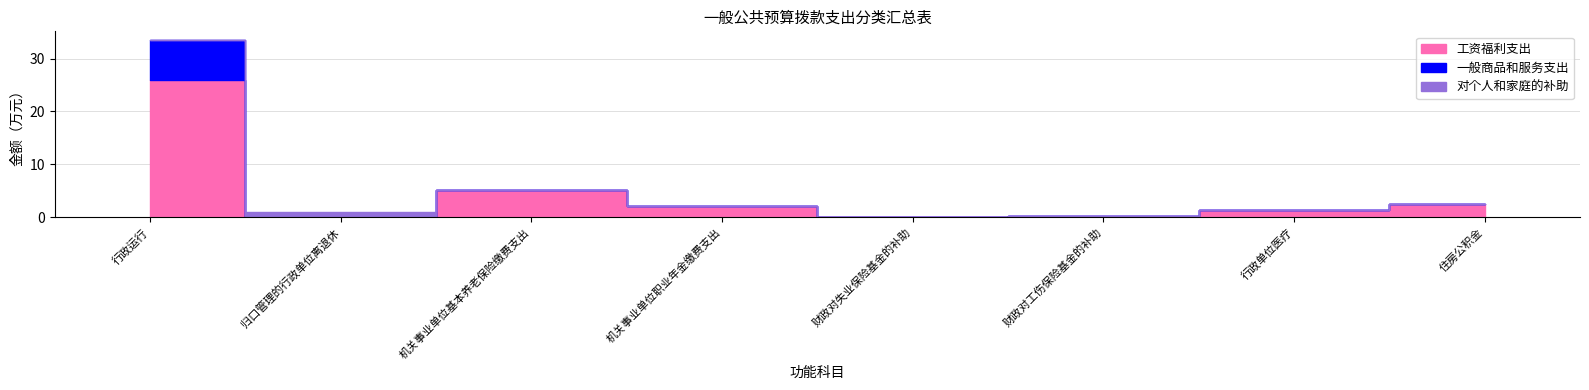

What position from the right is 行政运行?

8